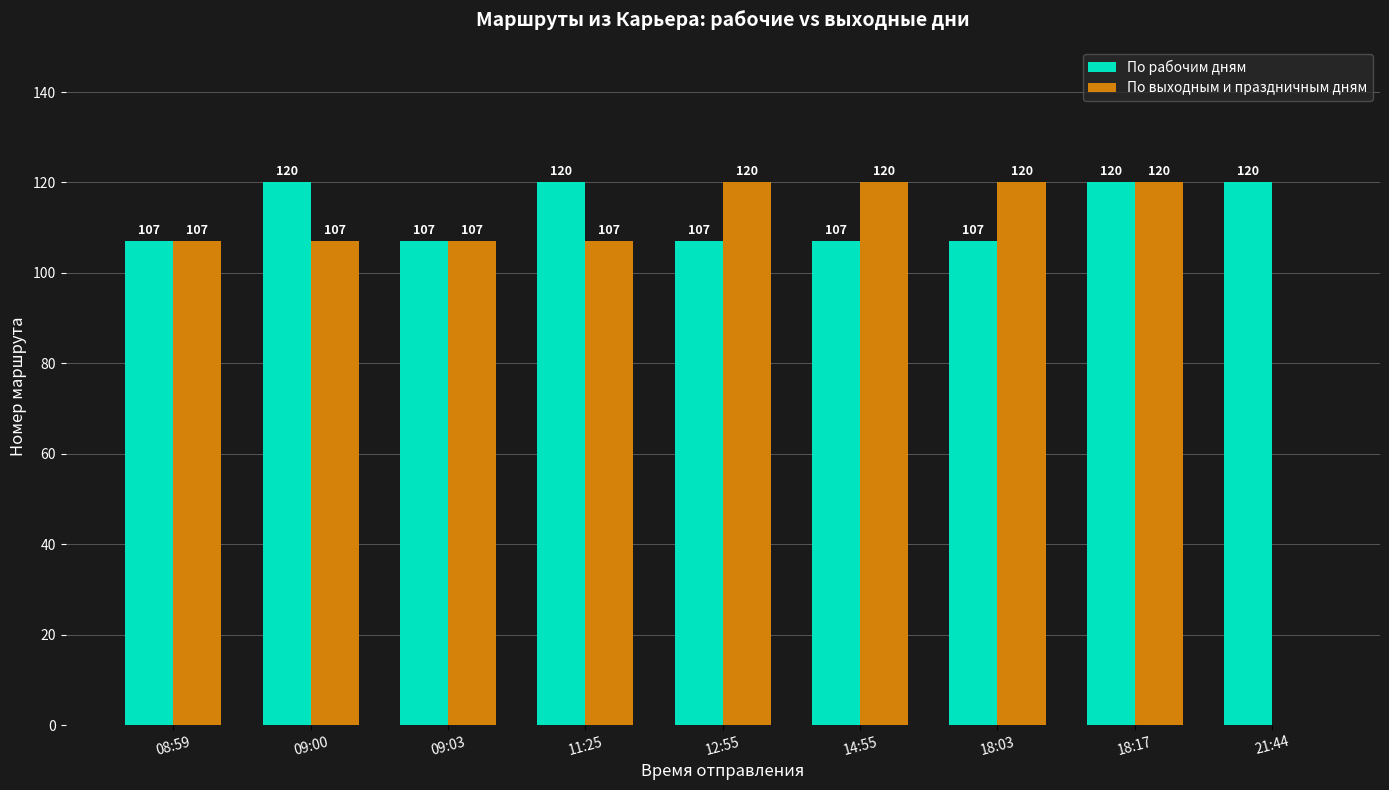

At which category is the sum across all series the highest?

18:17